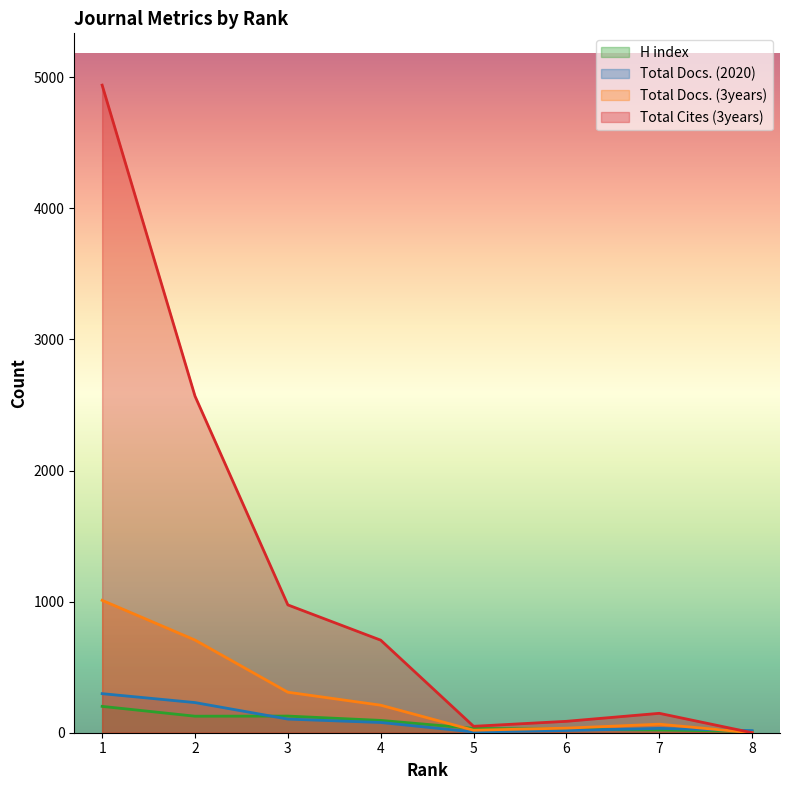

How many data points does each series have?

8